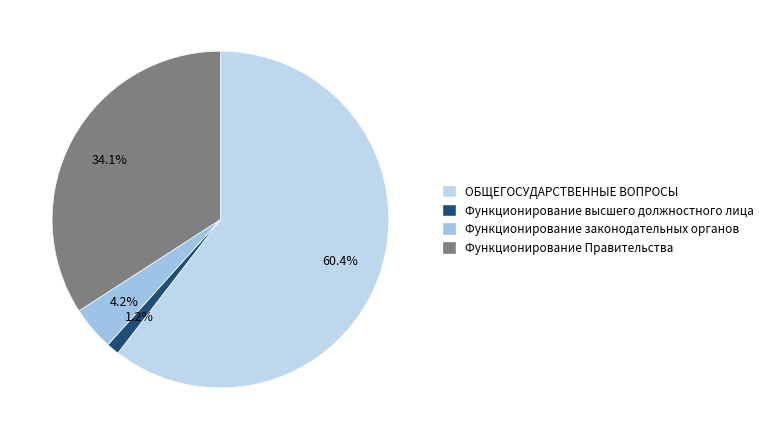

To the nearest percent, what is the difference between the Функционирование высшего должностного лица and Функционирование законодательных органов slice percentages?

3%